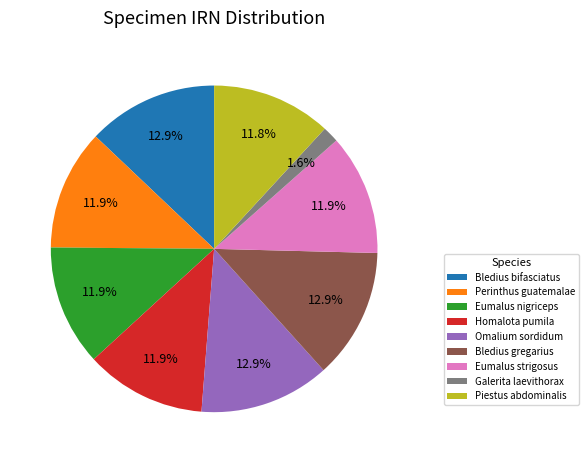

What percentage is NOT represented by Perinthus guatemalae?

88.1%